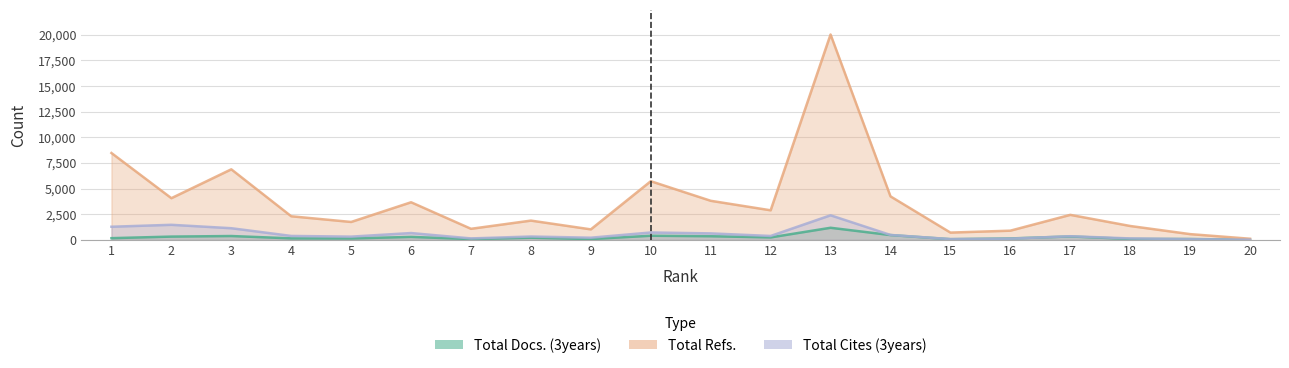

Does the chart have visible grid lines?

Yes